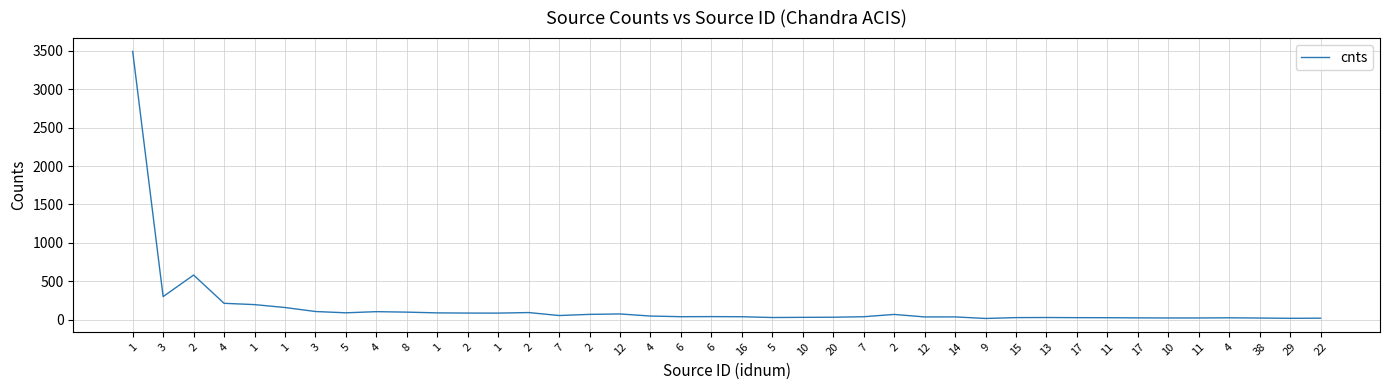

Reading right to left, what are all the values shown in this chart?

22=17.5	29=15.6	38=19.4	4=22.4	11=20.3	10=20.4	17=21.4	11=23.7	17=24.2	13=26.2	15=24.9	9=13.8	14=34.0	12=33.7	2=66.4	7=36.5	20=29.9	10=28.4	5=26.1	16=36.3	6=37.9	6=36.8	4=45.2	12=72.5	2=67.1	7=52.1	2=90.8	1=83.5	2=84.1	1=86.5	8=96.3	4=102.4	5=87.5	3=104.4	1=156.5	1=194.4	4=211.3	2=579.4	3=298.4	1=3494.0